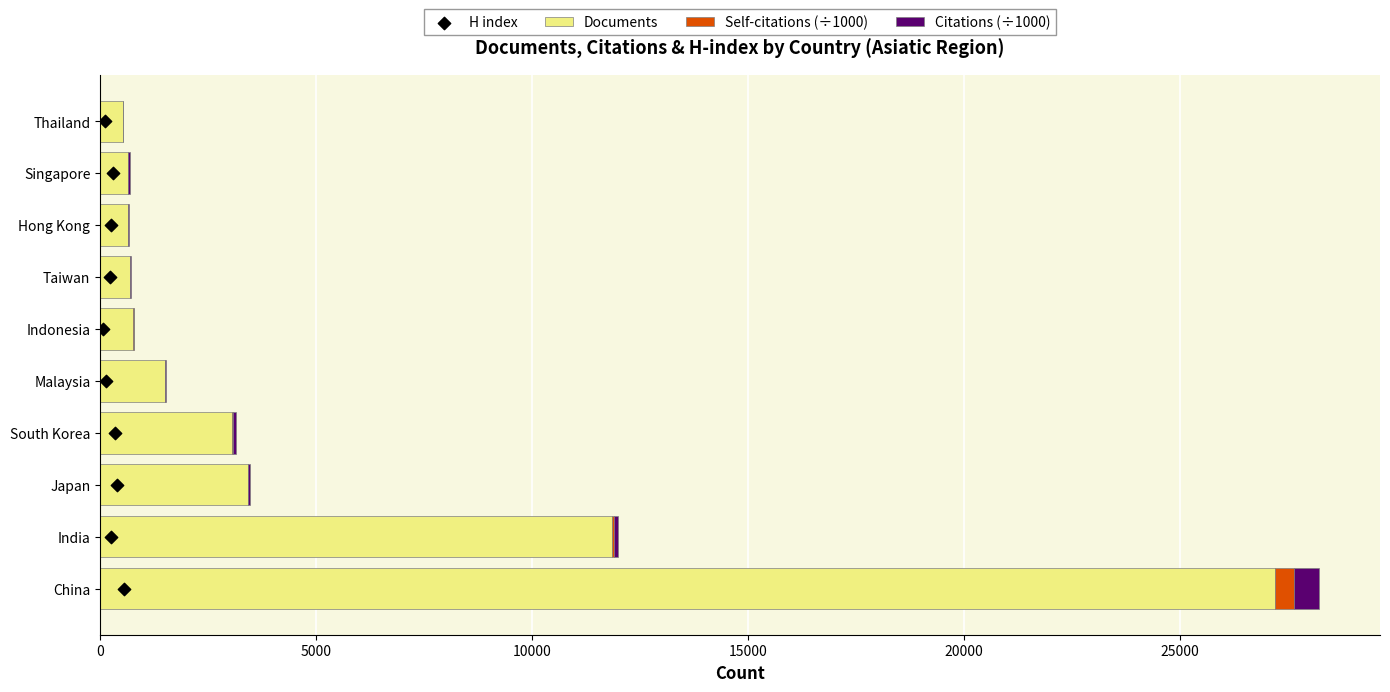

Which series has the largest total across all categories?

Documents